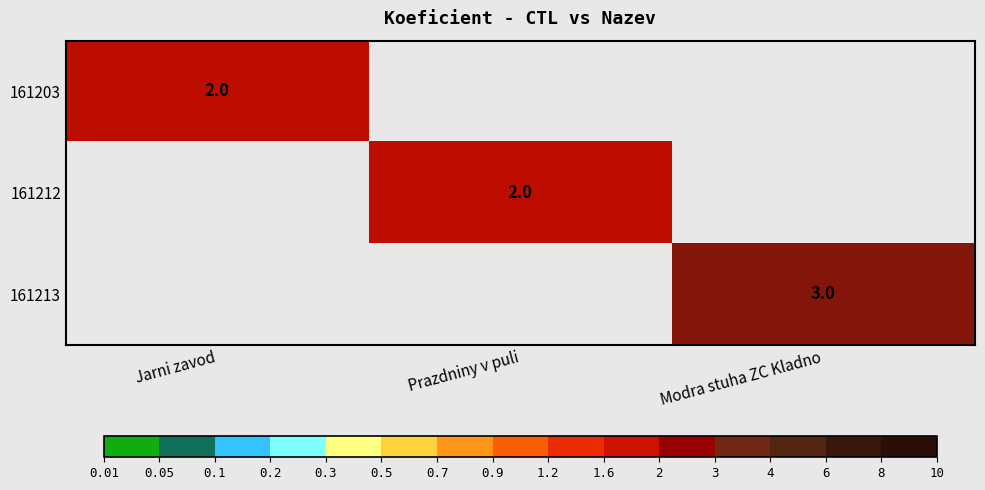

The 161213 series shows 2 at Modra stuha ZC Kladno. True or false?

False